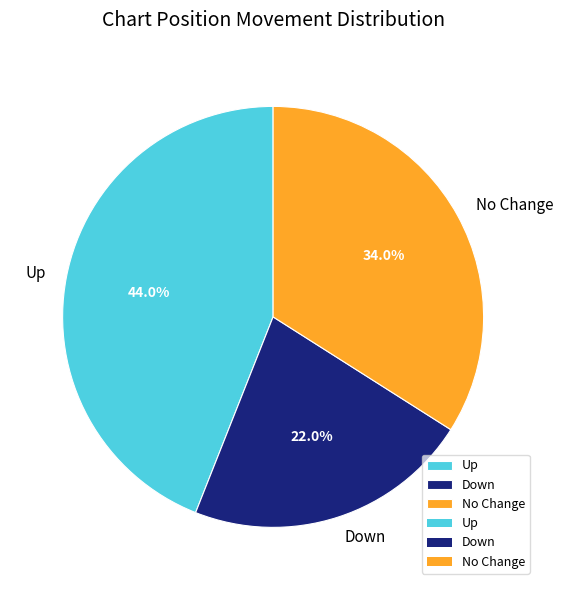

Do Up and No Change together represent more than half of the pie?

Yes